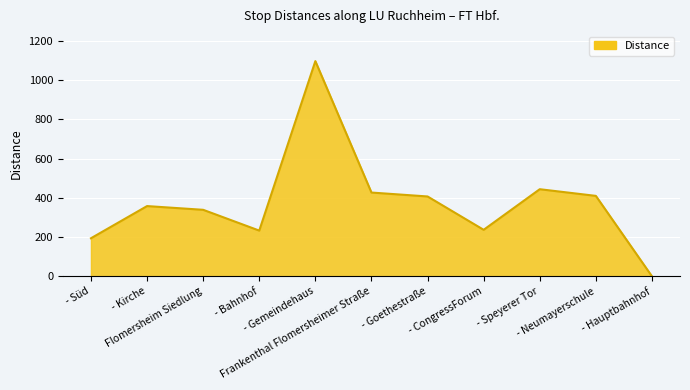

How many values are below 358?

5